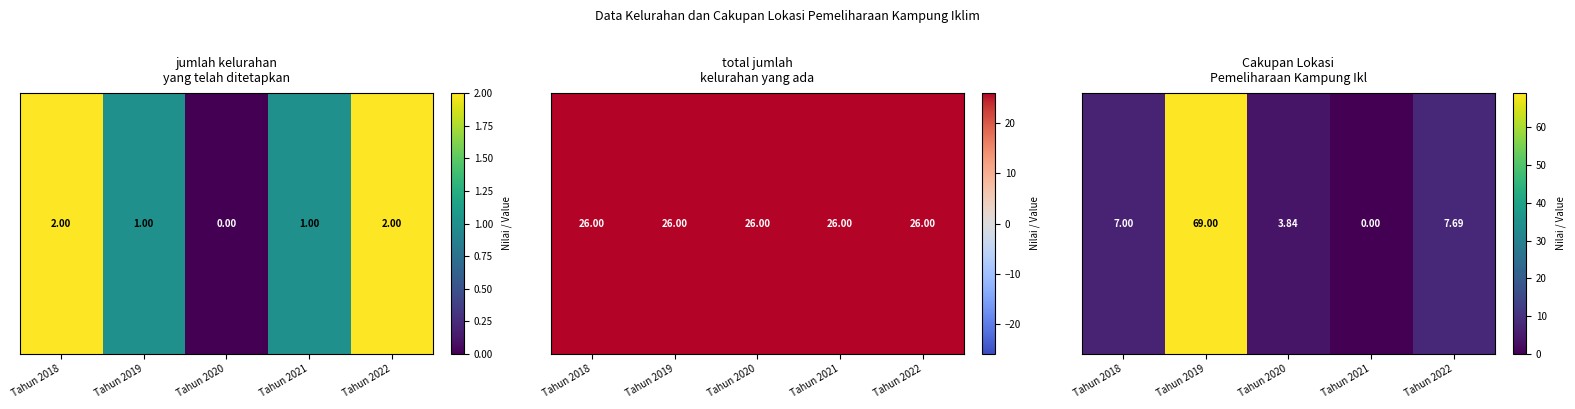

What is the sum of the values at Tahun 2019 and Tahun 2018?

76.0